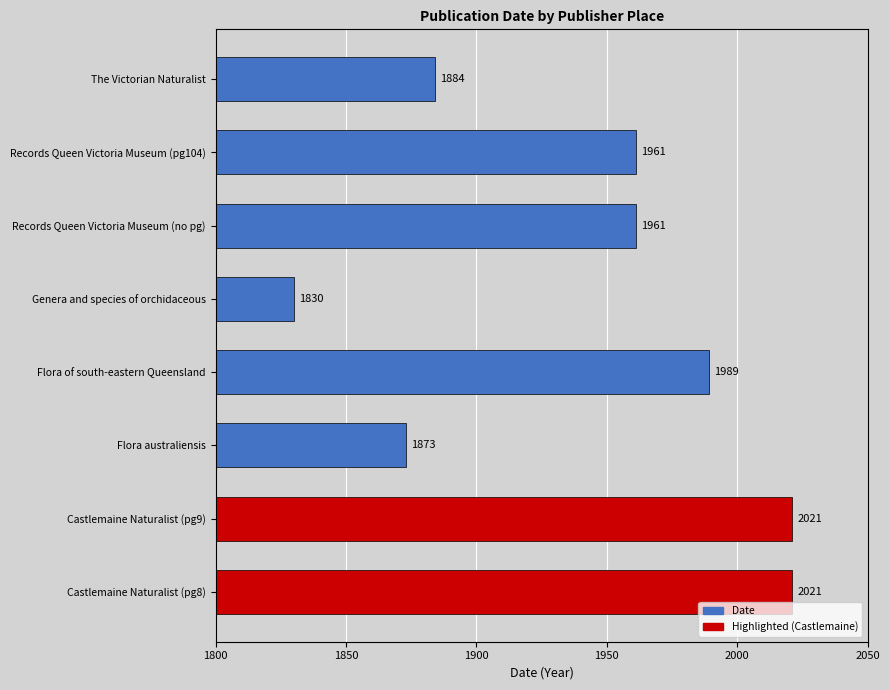

True or false: the data shows 1961 at Records Queen Victoria Museum (pg104).

True